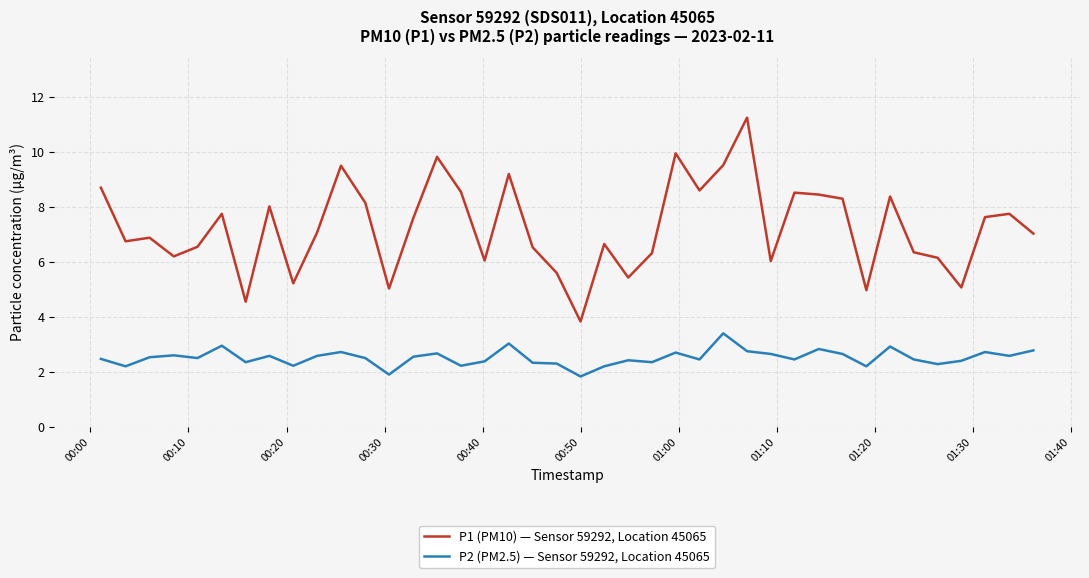

What is the difference between the maximum and minimum values in the P1 (PM10) — Sensor 59292, Location 45065 series?

7.4